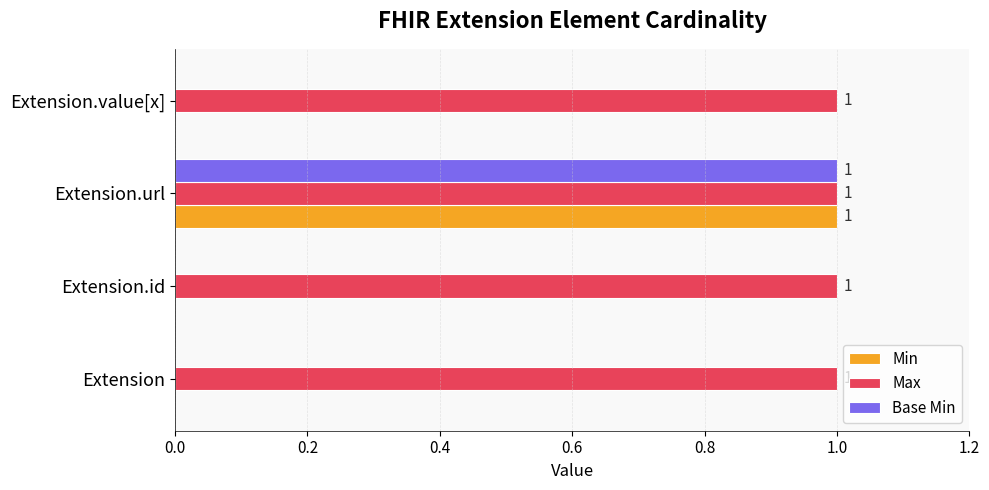

At which category is the sum across all series the highest?

Extension.url